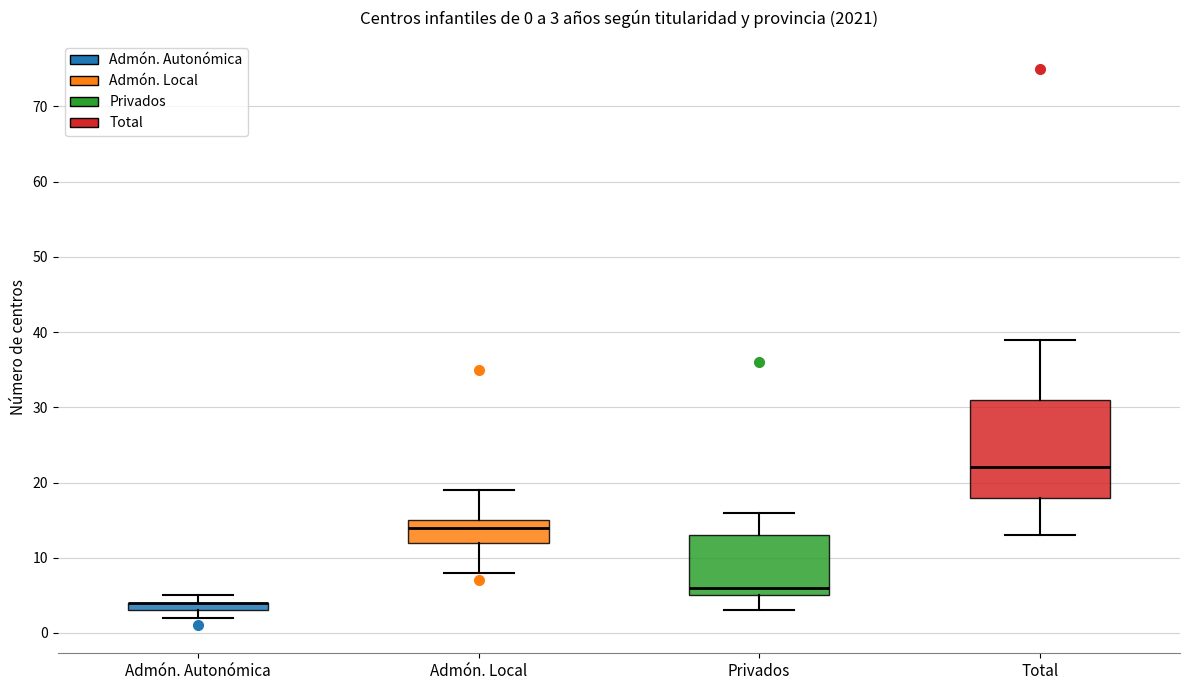

Comparing the boxes themselves (not the whiskers), which one is the tallest?

Total